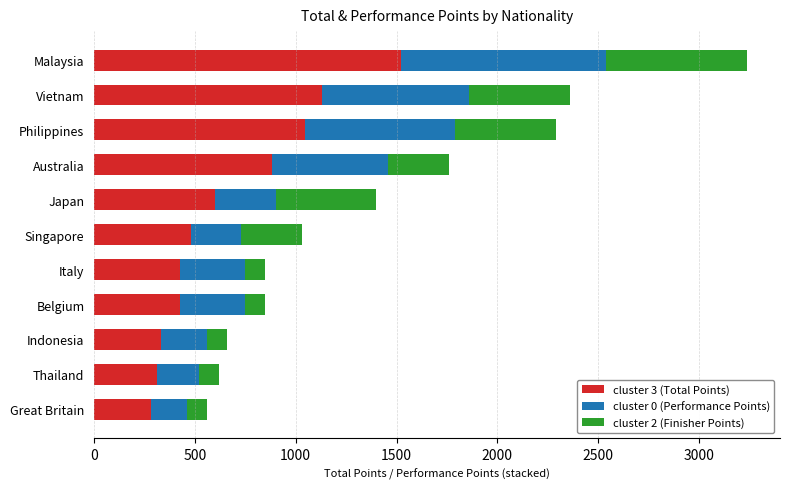

What is the difference between the second highest and second lowest values in the cluster 3 (Total Points) series?

820